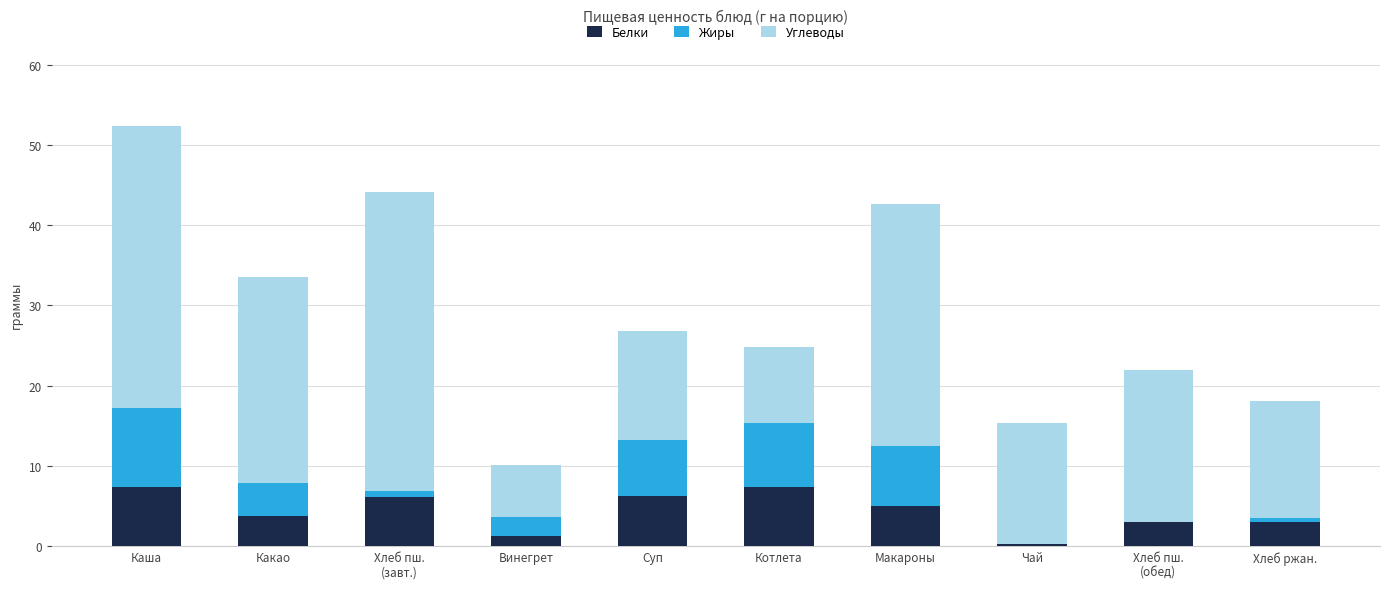

The value of Белки at Суп is 1.7. True or false?

False